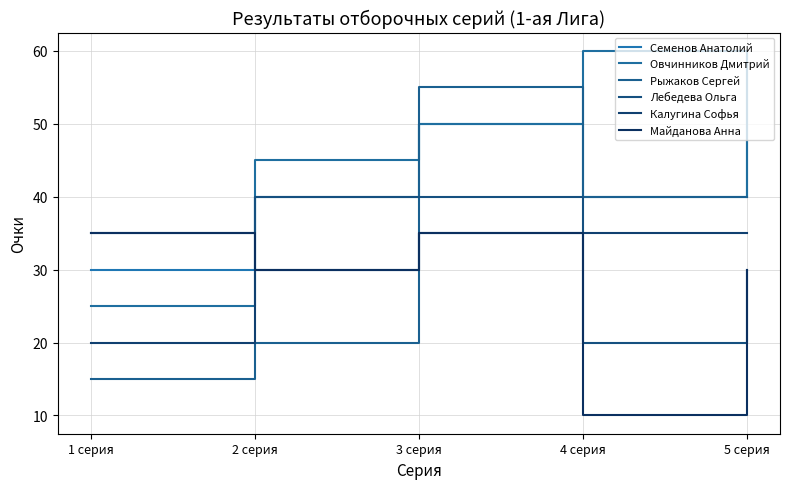

Does the chart display data point markers on the line(s)?

No